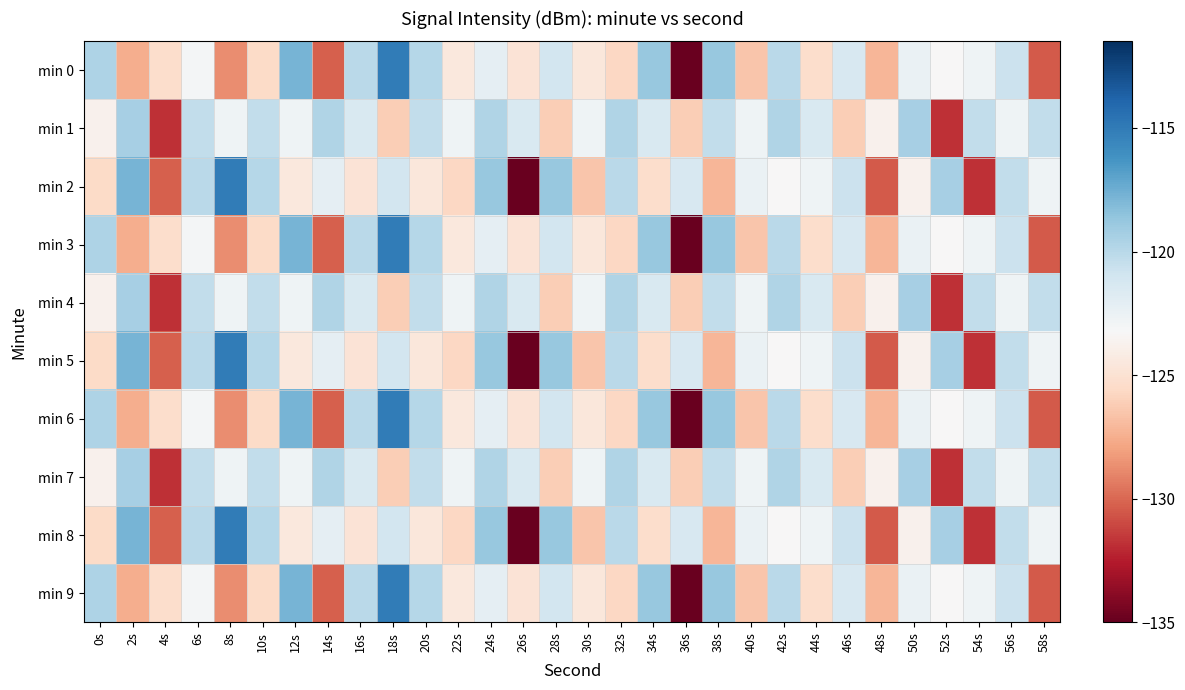

Reading right to left, extract all data points from this chart.

min 0: 58s=-130.4	56s=-120.7	54s=-122.8	52s=-123.3	50s=-122.5	48s=-127.2	46s=-121.3	44s=-125.3	42s=-120.1	40s=-126.5	38s=-118.8	36s=-134.9	34s=-118.7	32s=-125.7	30s=-124.5	28s=-121.1	26s=-124.9	24s=-122.2	22s=-124.5	20s=-119.9	18s=-115.0	16s=-120.1	14s=-130.3	12s=-117.7	10s=-125.5	8s=-128.7	6s=-123.0	4s=-125.3	2s=-127.6	0s=-119.6
min 1: 58s=-120.3	56s=-122.8	54s=-120.4	52s=-131.8	50s=-119.4	48s=-123.8	46s=-126.2	44s=-121.4	42s=-119.7	40s=-122.7	38s=-120.3	36s=-126.2	34s=-121.4	32s=-119.7	30s=-122.7	28s=-126.2	26s=-121.4	24s=-119.7	22s=-122.7	20s=-120.3	18s=-126.2	16s=-121.4	14s=-119.7	12s=-122.7	10s=-120.3	8s=-122.8	6s=-120.4	4s=-131.8	2s=-119.4	0s=-123.8
min 2: 58s=-122.8	56s=-120.4	54s=-131.8	52s=-119.4	50s=-123.8	48s=-130.4	46s=-120.7	44s=-122.8	42s=-123.3	40s=-122.5	38s=-127.2	36s=-121.3	34s=-125.3	32s=-120.1	30s=-126.5	28s=-118.8	26s=-134.9	24s=-118.7	22s=-125.7	20s=-124.5	18s=-121.1	16s=-124.9	14s=-122.2	12s=-124.5	10s=-119.9	8s=-115.0	6s=-120.1	4s=-130.3	2s=-117.7	0s=-125.5
min 3: 58s=-130.4	56s=-120.7	54s=-122.8	52s=-123.3	50s=-122.5	48s=-127.2	46s=-121.3	44s=-125.3	42s=-120.1	40s=-126.5	38s=-118.8	36s=-134.9	34s=-118.7	32s=-125.7	30s=-124.5	28s=-121.1	26s=-124.9	24s=-122.2	22s=-124.5	20s=-119.9	18s=-115.0	16s=-120.1	14s=-130.3	12s=-117.7	10s=-125.5	8s=-128.7	6s=-123.0	4s=-125.3	2s=-127.6	0s=-119.6
min 4: 58s=-120.3	56s=-122.8	54s=-120.4	52s=-131.8	50s=-119.4	48s=-123.8	46s=-126.2	44s=-121.4	42s=-119.7	40s=-122.7	38s=-120.3	36s=-126.2	34s=-121.4	32s=-119.7	30s=-122.7	28s=-126.2	26s=-121.4	24s=-119.7	22s=-122.7	20s=-120.3	18s=-126.2	16s=-121.4	14s=-119.7	12s=-122.7	10s=-120.3	8s=-122.8	6s=-120.4	4s=-131.8	2s=-119.4	0s=-123.8
min 5: 58s=-122.8	56s=-120.4	54s=-131.8	52s=-119.4	50s=-123.8	48s=-130.4	46s=-120.7	44s=-122.8	42s=-123.3	40s=-122.5	38s=-127.2	36s=-121.3	34s=-125.3	32s=-120.1	30s=-126.5	28s=-118.8	26s=-134.9	24s=-118.7	22s=-125.7	20s=-124.5	18s=-121.1	16s=-124.9	14s=-122.2	12s=-124.5	10s=-119.9	8s=-115.0	6s=-120.1	4s=-130.3	2s=-117.7	0s=-125.5
min 6: 58s=-130.4	56s=-120.7	54s=-122.8	52s=-123.3	50s=-122.5	48s=-127.2	46s=-121.3	44s=-125.3	42s=-120.1	40s=-126.5	38s=-118.8	36s=-134.9	34s=-118.7	32s=-125.7	30s=-124.5	28s=-121.1	26s=-124.9	24s=-122.2	22s=-124.5	20s=-119.9	18s=-115.0	16s=-120.1	14s=-130.3	12s=-117.7	10s=-125.5	8s=-128.7	6s=-123.0	4s=-125.3	2s=-127.6	0s=-119.6
min 7: 58s=-120.3	56s=-122.8	54s=-120.4	52s=-131.8	50s=-119.4	48s=-123.8	46s=-126.2	44s=-121.4	42s=-119.7	40s=-122.7	38s=-120.3	36s=-126.2	34s=-121.4	32s=-119.7	30s=-122.7	28s=-126.2	26s=-121.4	24s=-119.7	22s=-122.7	20s=-120.3	18s=-126.2	16s=-121.4	14s=-119.7	12s=-122.7	10s=-120.3	8s=-122.8	6s=-120.4	4s=-131.8	2s=-119.4	0s=-123.8
min 8: 58s=-122.8	56s=-120.4	54s=-131.8	52s=-119.4	50s=-123.8	48s=-130.4	46s=-120.7	44s=-122.8	42s=-123.3	40s=-122.5	38s=-127.2	36s=-121.3	34s=-125.3	32s=-120.1	30s=-126.5	28s=-118.8	26s=-134.9	24s=-118.7	22s=-125.7	20s=-124.5	18s=-121.1	16s=-124.9	14s=-122.2	12s=-124.5	10s=-119.9	8s=-115.0	6s=-120.1	4s=-130.3	2s=-117.7	0s=-125.5
min 9: 58s=-130.4	56s=-120.7	54s=-122.8	52s=-123.3	50s=-122.5	48s=-127.2	46s=-121.3	44s=-125.3	42s=-120.1	40s=-126.5	38s=-118.8	36s=-134.9	34s=-118.7	32s=-125.7	30s=-124.5	28s=-121.1	26s=-124.9	24s=-122.2	22s=-124.5	20s=-119.9	18s=-115.0	16s=-120.1	14s=-130.3	12s=-117.7	10s=-125.5	8s=-128.7	6s=-123.0	4s=-125.3	2s=-127.6	0s=-119.6